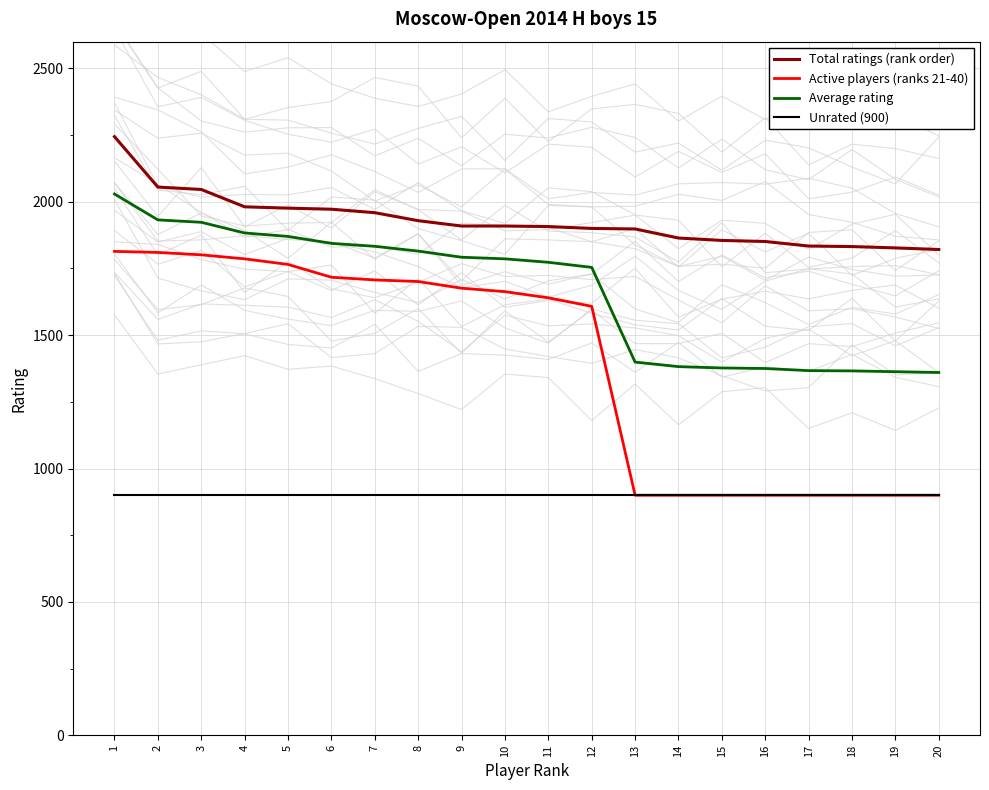

True or false: Average rating and Total ratings (rank order) cross at least once.

False